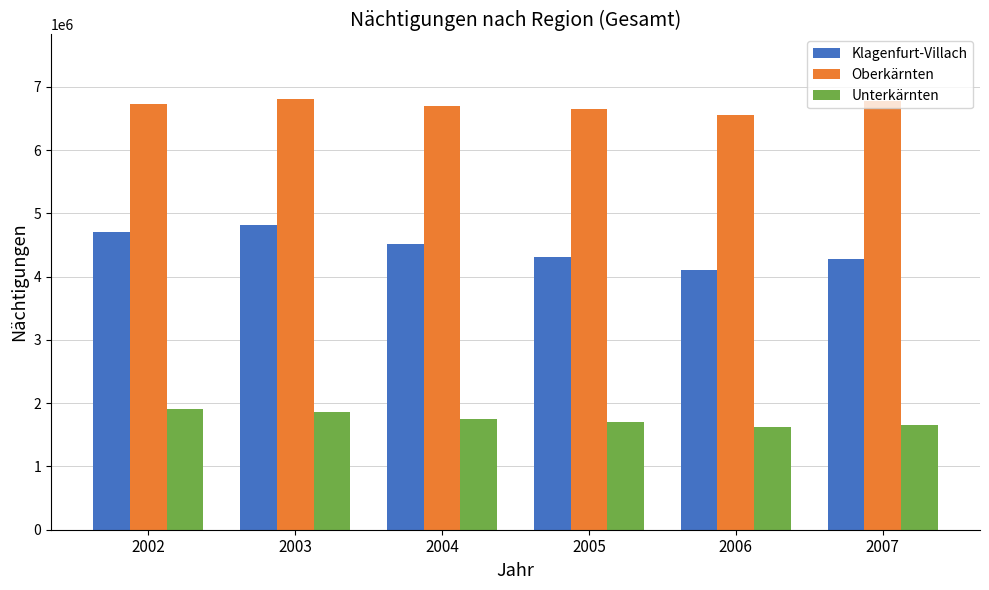

Rank the series by their average value, from lowest to highest.

Unterkärnten, Klagenfurt-Villach, Oberkärnten